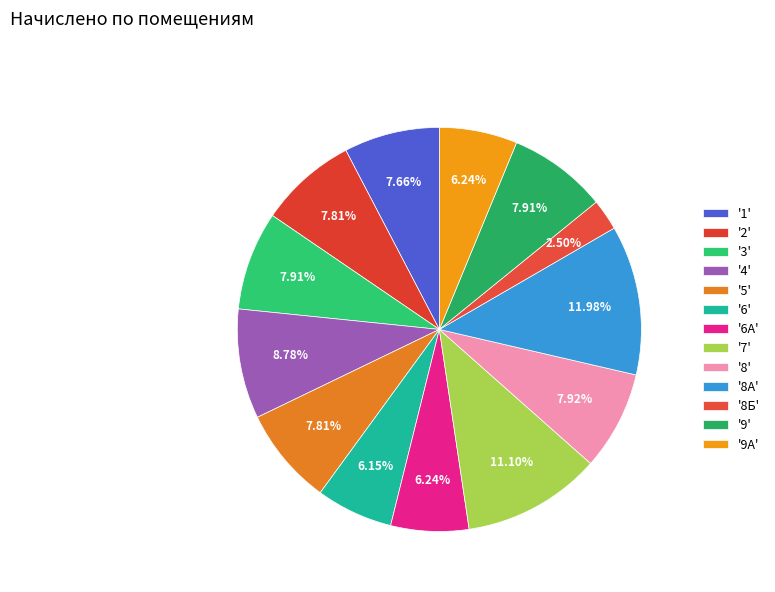

How many slices are in this pie chart?

13